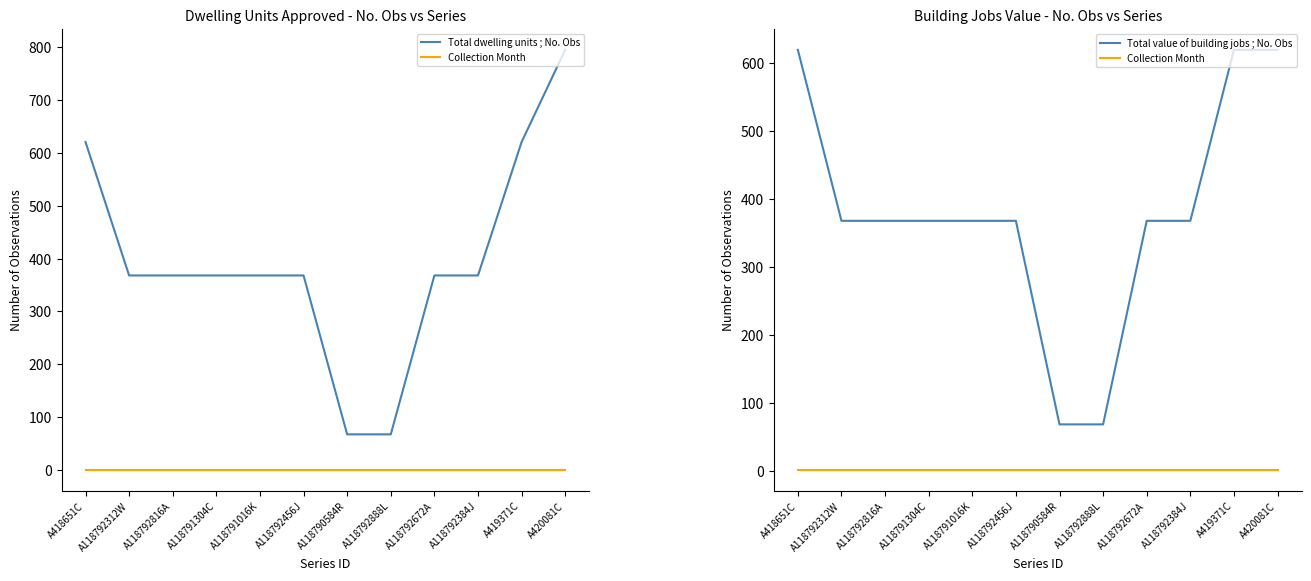

What is the label of the 11th point from the left?

A419371C